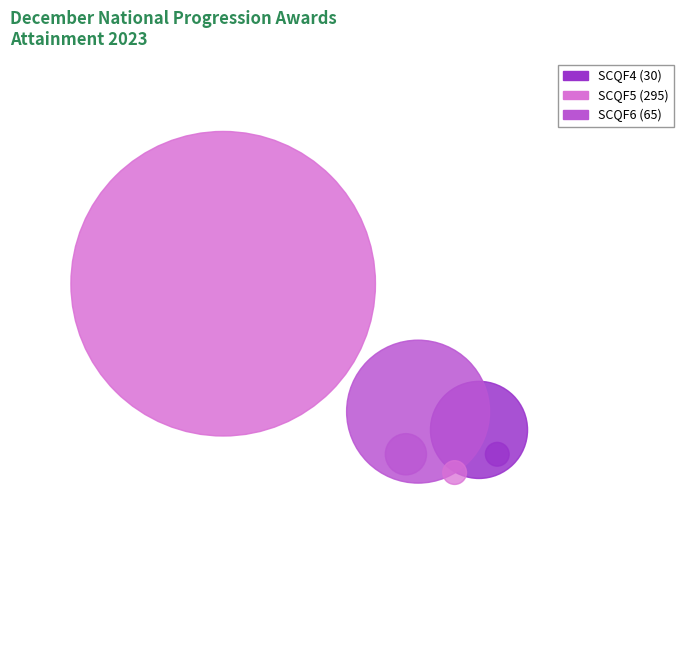

The SCQF5 slice represents 76% of the pie. True or false?

True